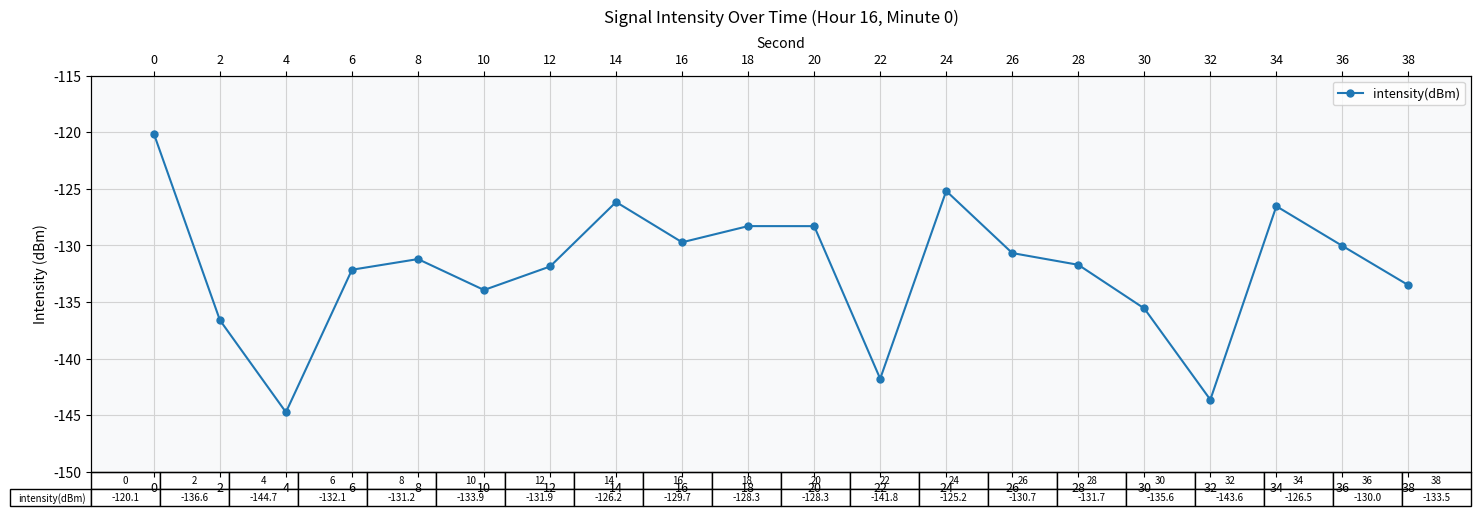

What is the minimum value shown in the chart?

-144.7